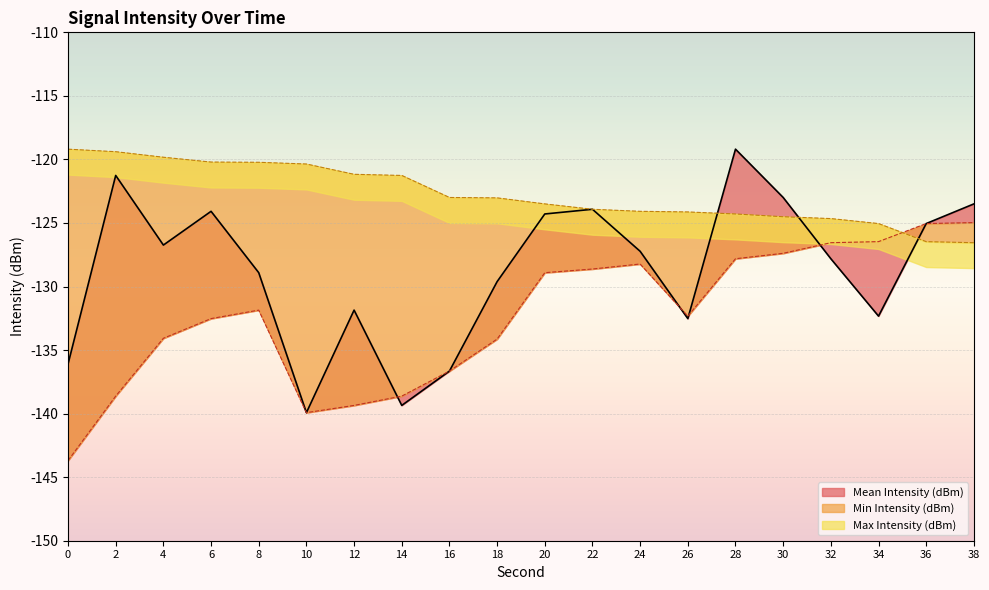

How many interior local valleys does the Min Intensity (dBm) series have?

2